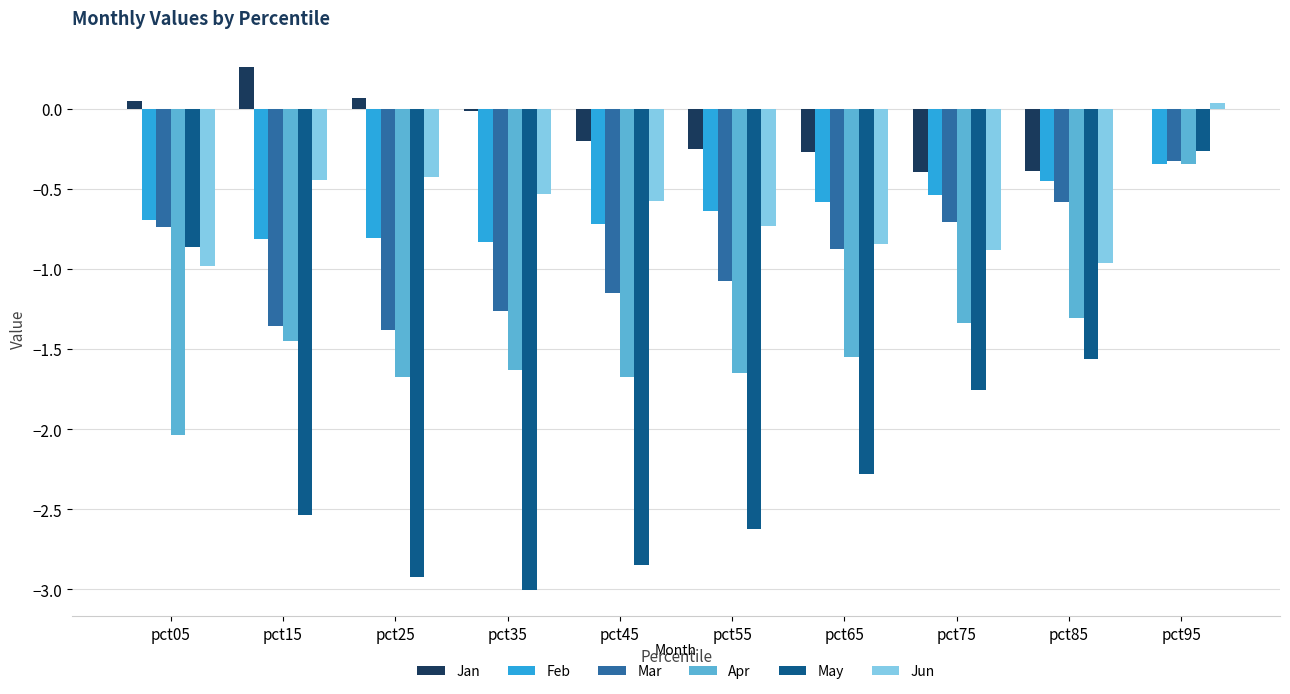

What is the sum of all May values?

-20.7